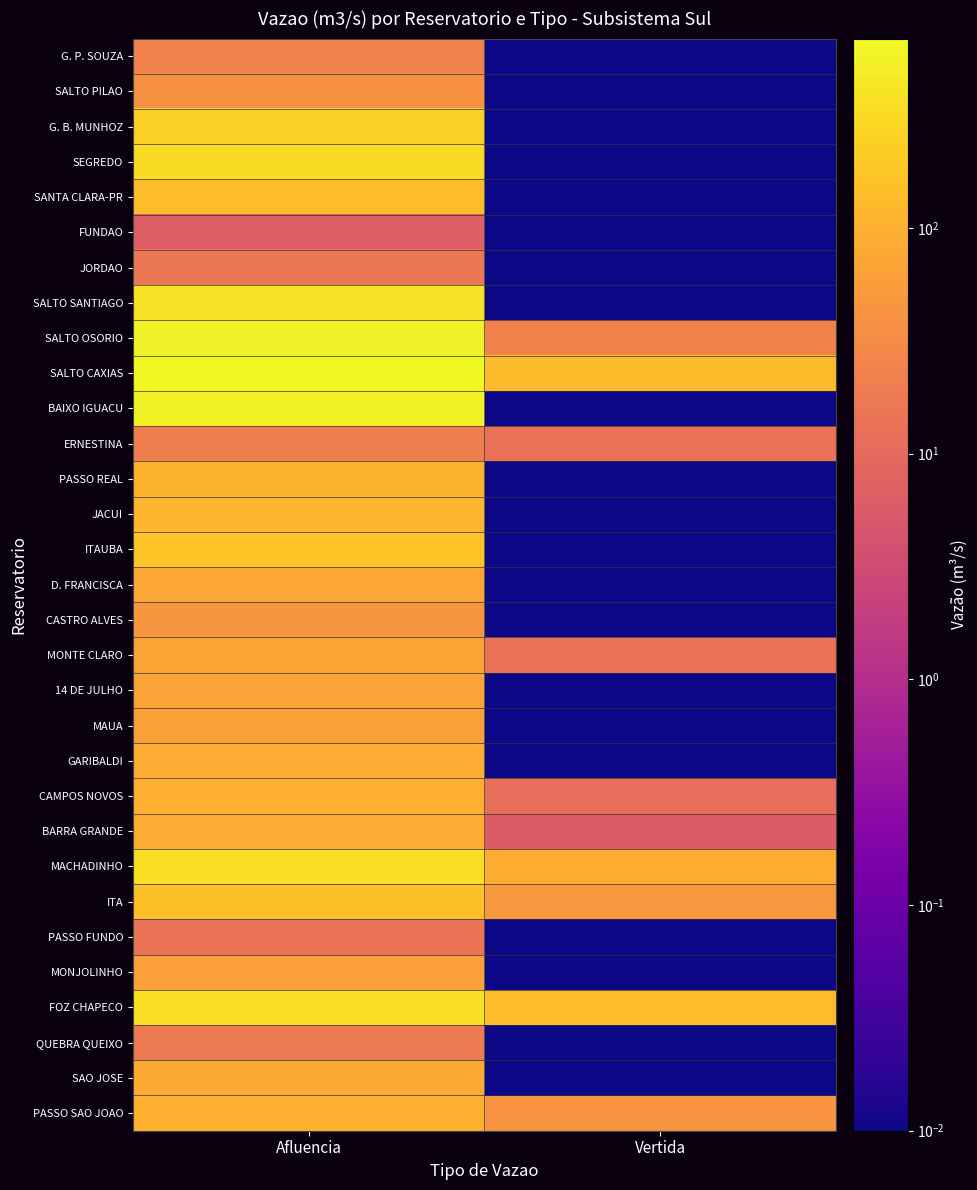

How many series are shown in this chart?

31